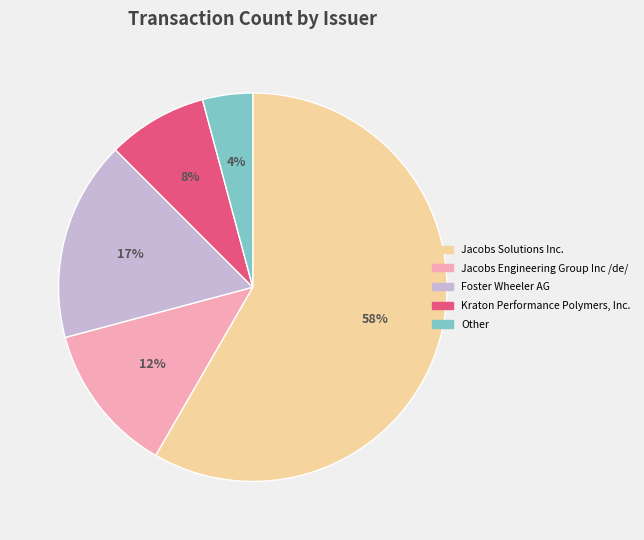

To the nearest percent, what portion does Foster Wheeler AG represent?

17%